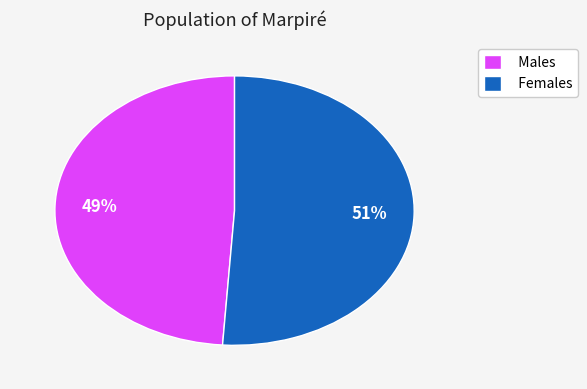

Is it true that Males is 59% of the pie?

False